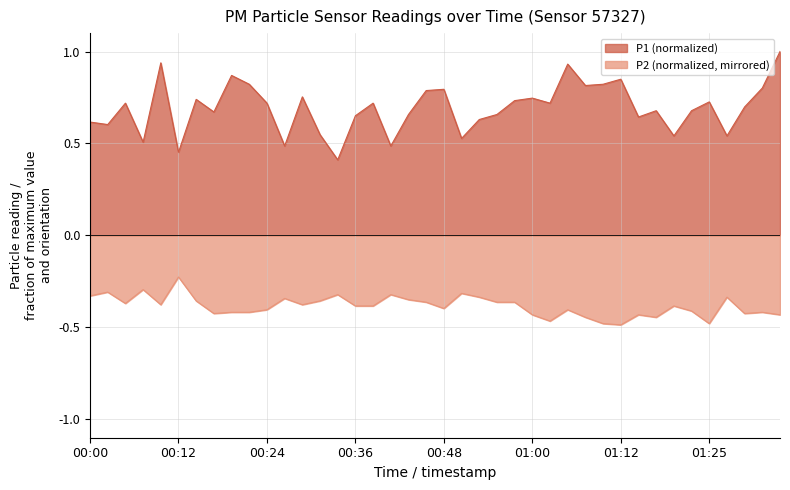

Where is P2 nearest to the value 0?

00:12